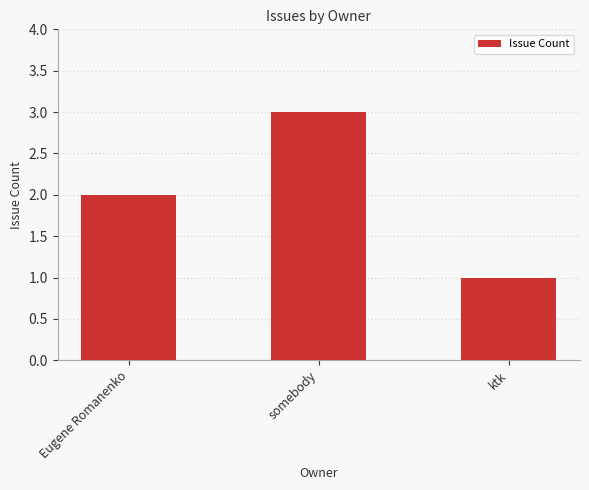

The chart shows a value of 2 at Eugene Romanenko. True or false?

True